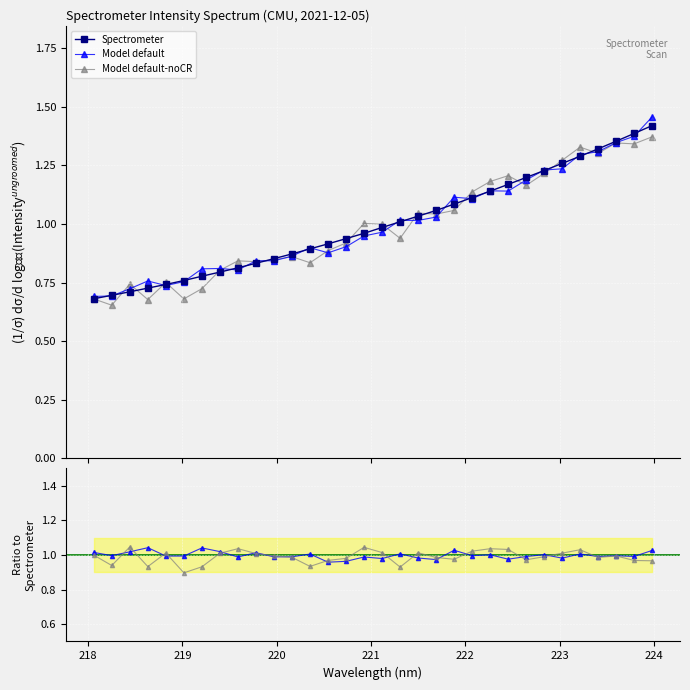

What is the average value of the Model default / Data series?

1.0